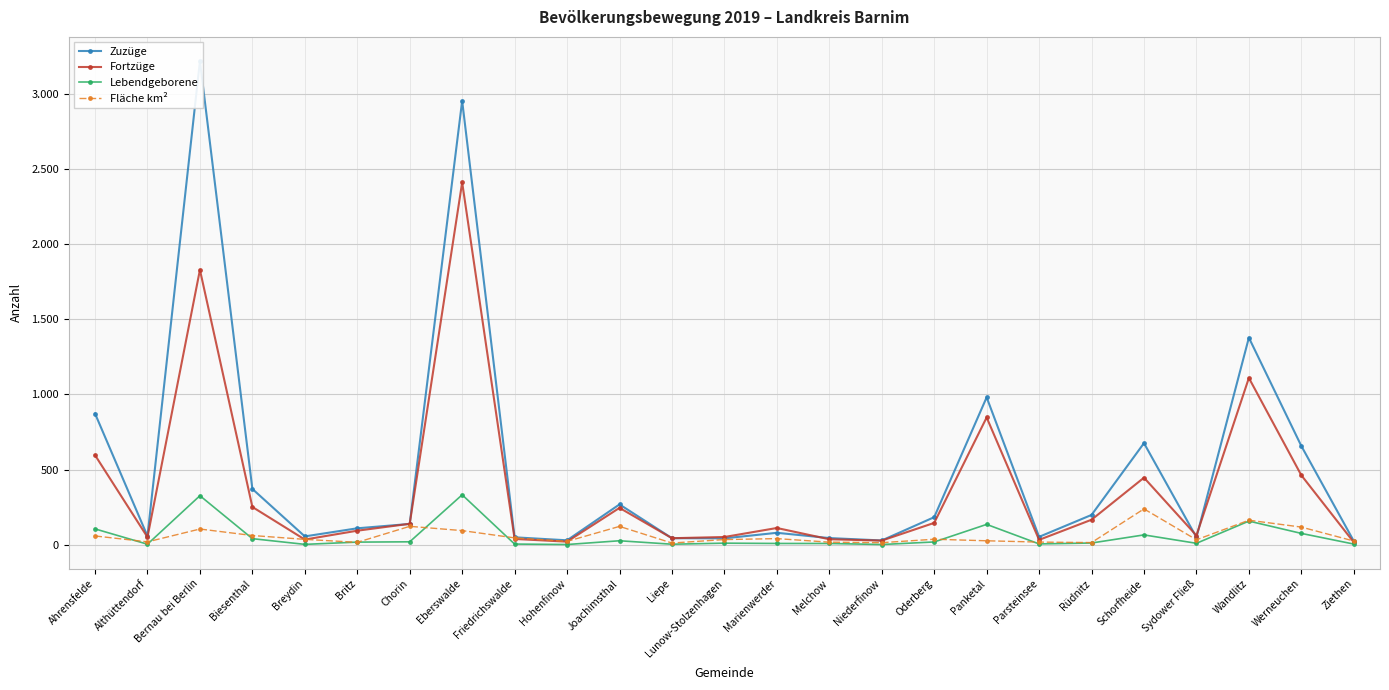

What is the minimum value for Lebendgeborene?

1.0